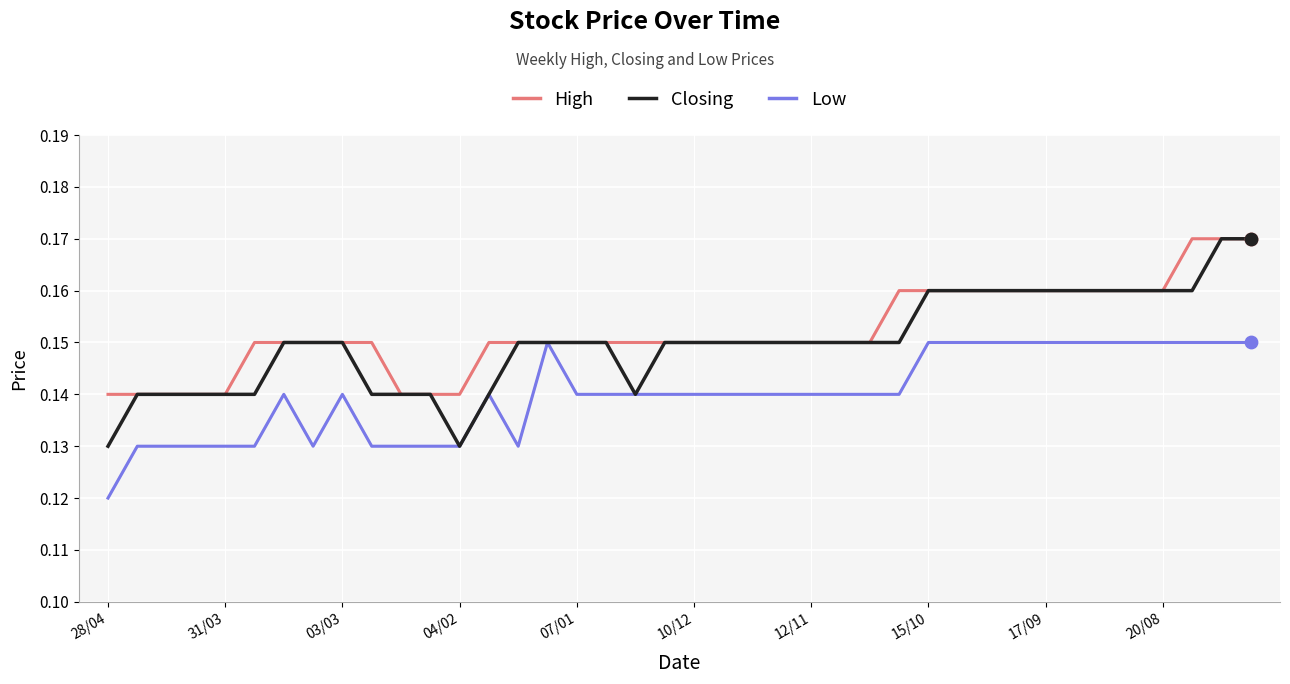

Which series has the largest range (max minus min)?

Closing